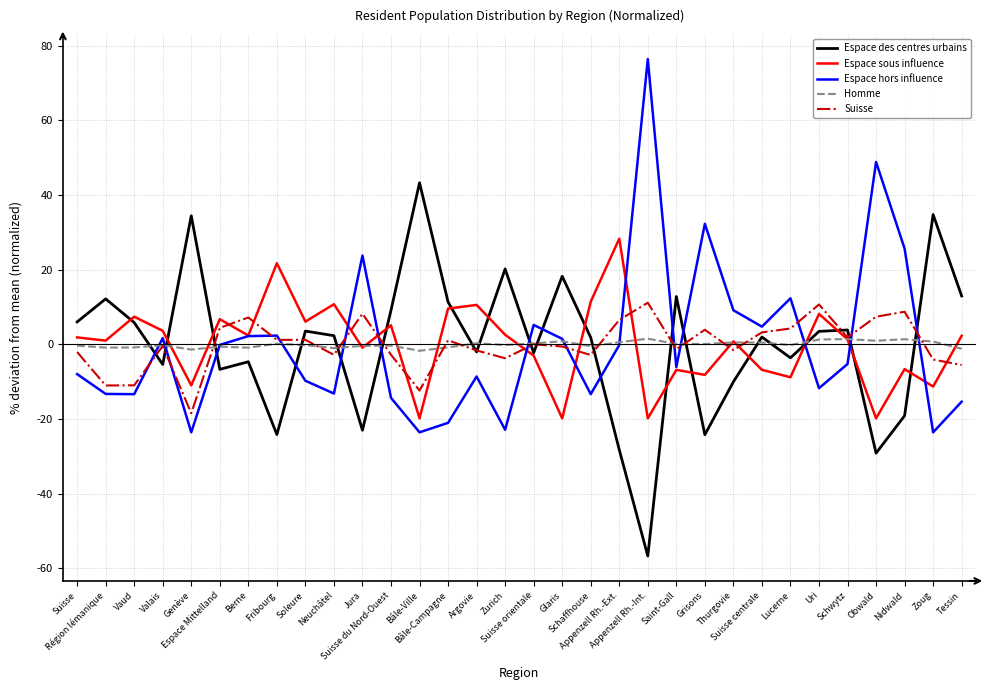

What is the total value across all series at Argovie?

-1.3